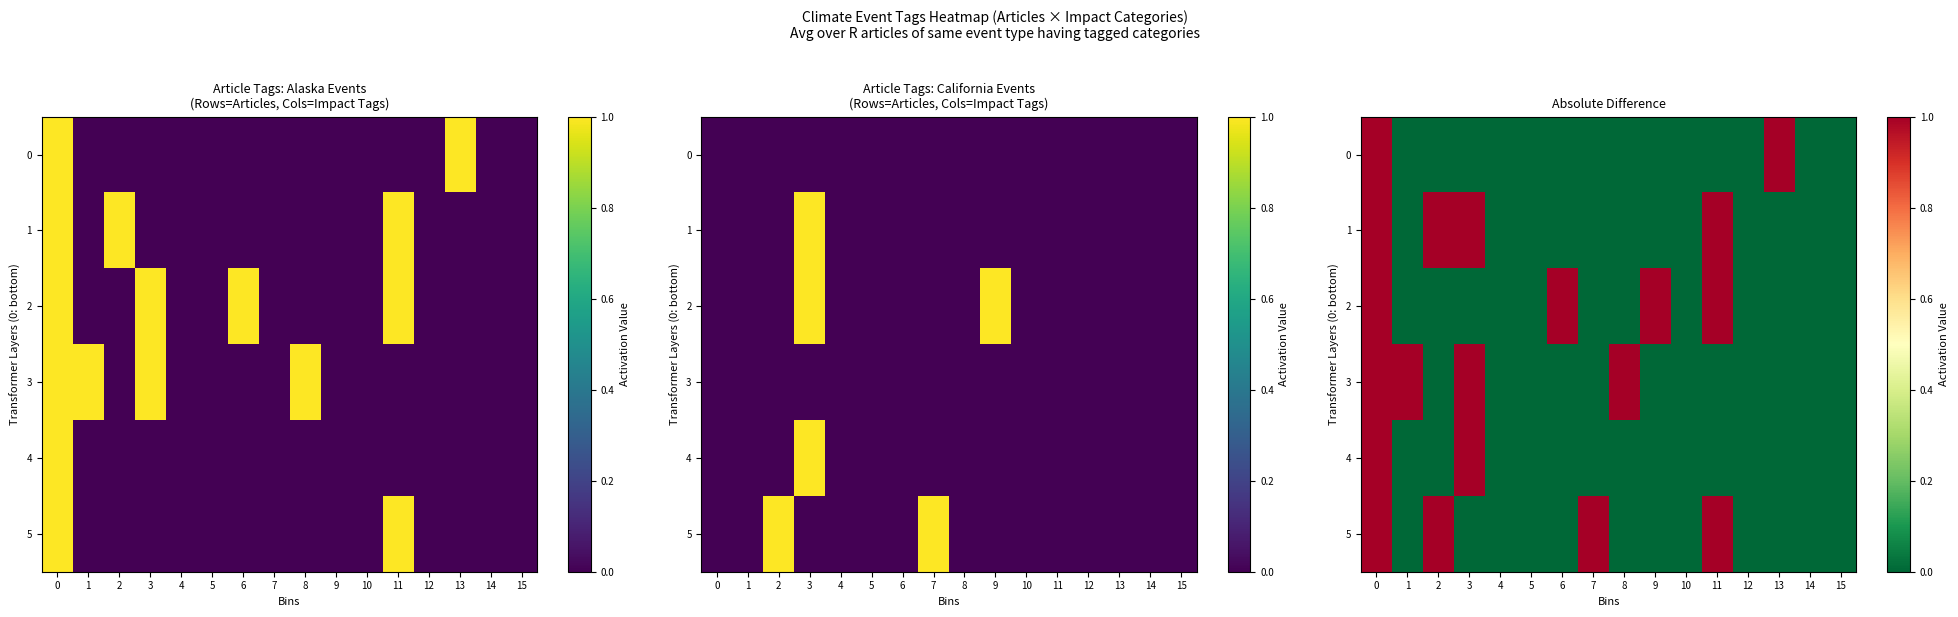

Is it true that 5 equals 1 at 0?

True